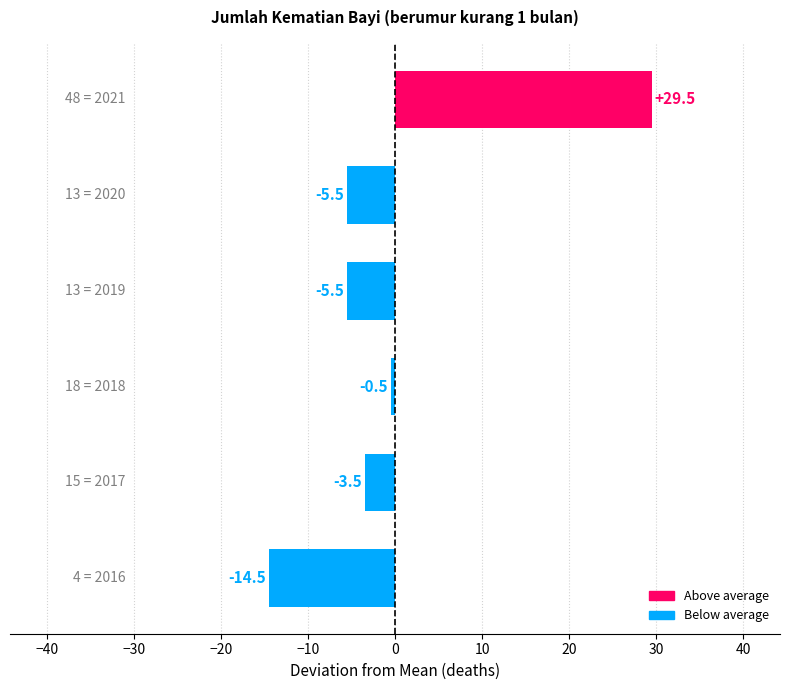

What is the maximum value shown in the chart?

29.5